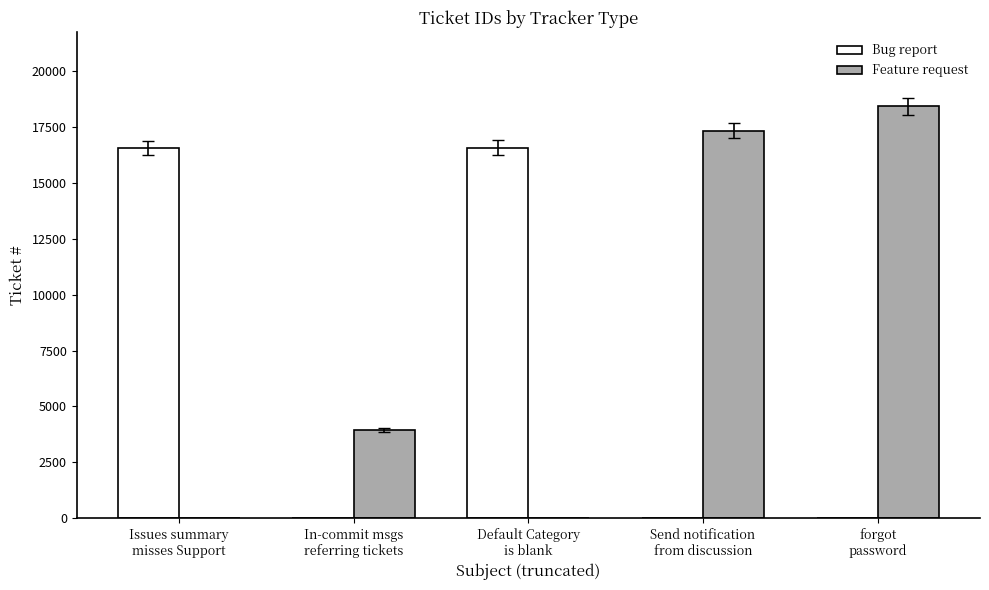

The Bug report series shows 7723 at forgot
password. True or false?

False